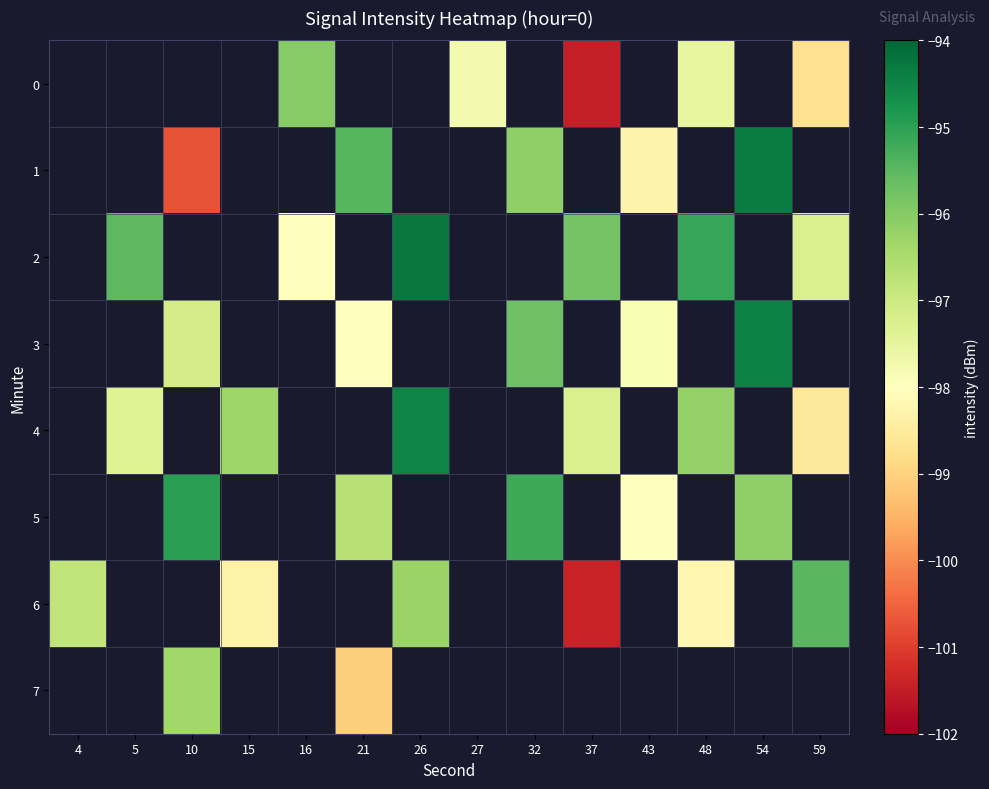

Which has a higher value, 15 or 59?

59